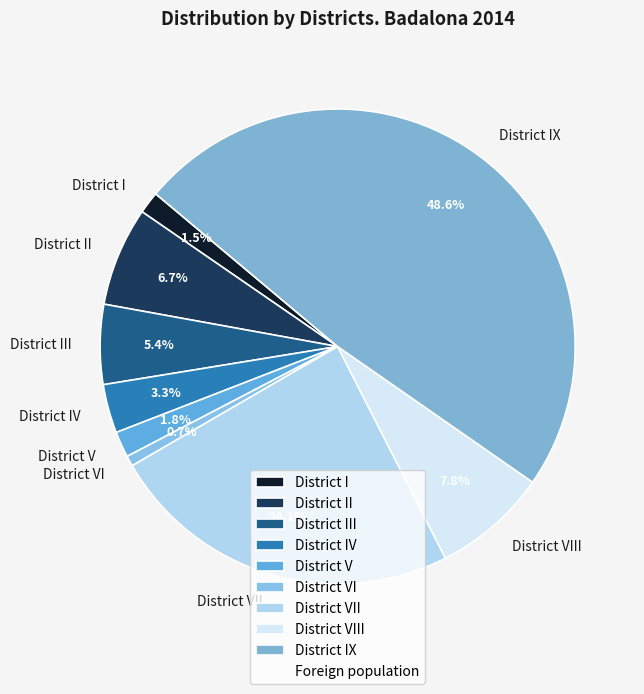

How many segments does this pie chart have?

9